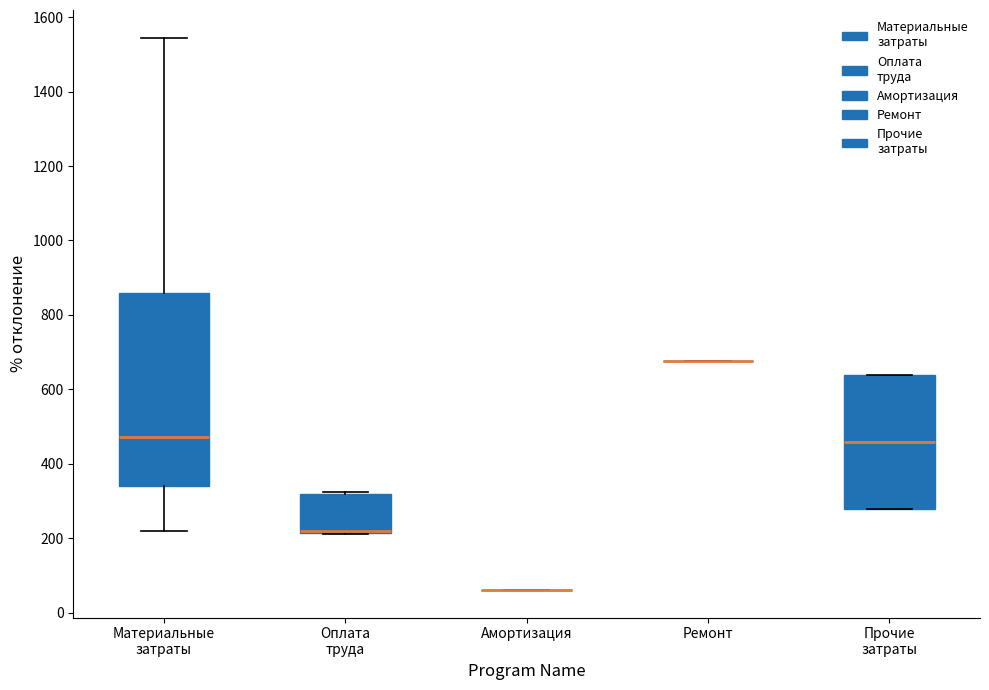

Reading left to right, transcribe this box plot: for each box, give where its median line is, the range the box spans, and where its two whiskers end, as read against the y-axis. The values are not printed on the chart, so give them approximately, as read against the axis.

Материальные затраты: median 480, box 340 to 860, whiskers 220 to 1540
Оплата труда: median 220 (drawn on the box's lower edge), box 220 to 320, whiskers 220 to 320
Амортизация: box collapsed to a line at 60, whiskers 60 to 60
Ремонт: box collapsed to a line at 680, whiskers 680 to 680
Прочие затраты: median 460, box 280 to 640, whiskers 280 to 640